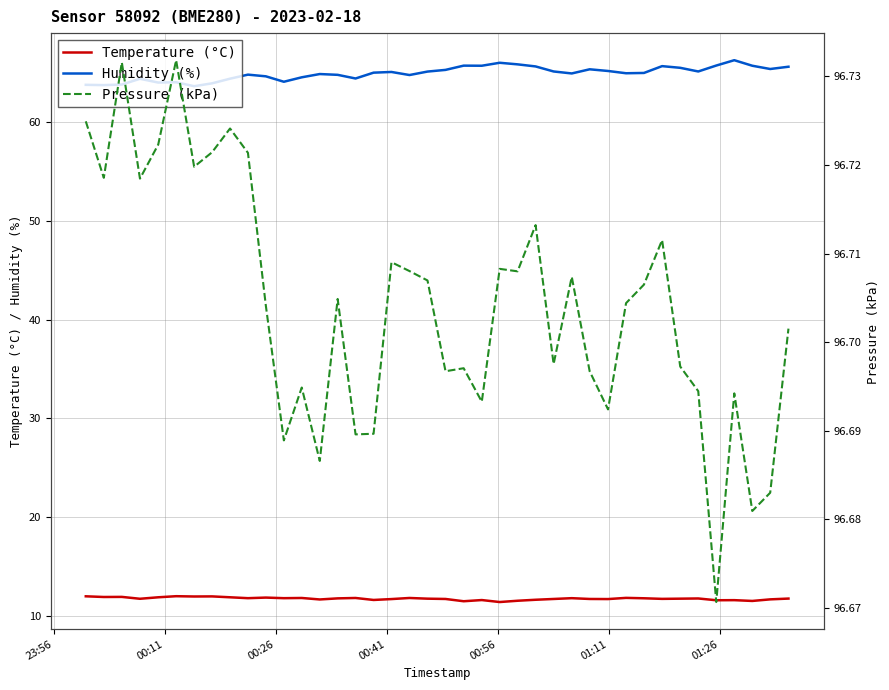

True or false: Temperature (°C) and Humidity (%) cross at least once.

False